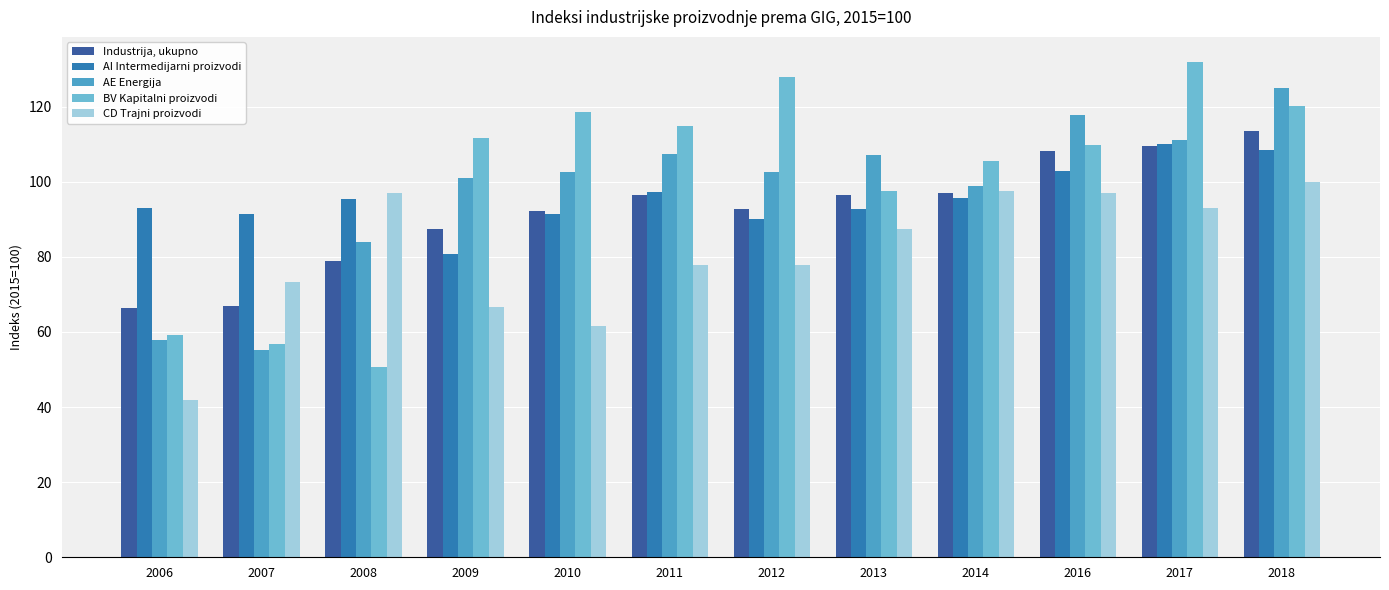

Which series has the largest total across all categories?

BV Kapitalni proizvodi